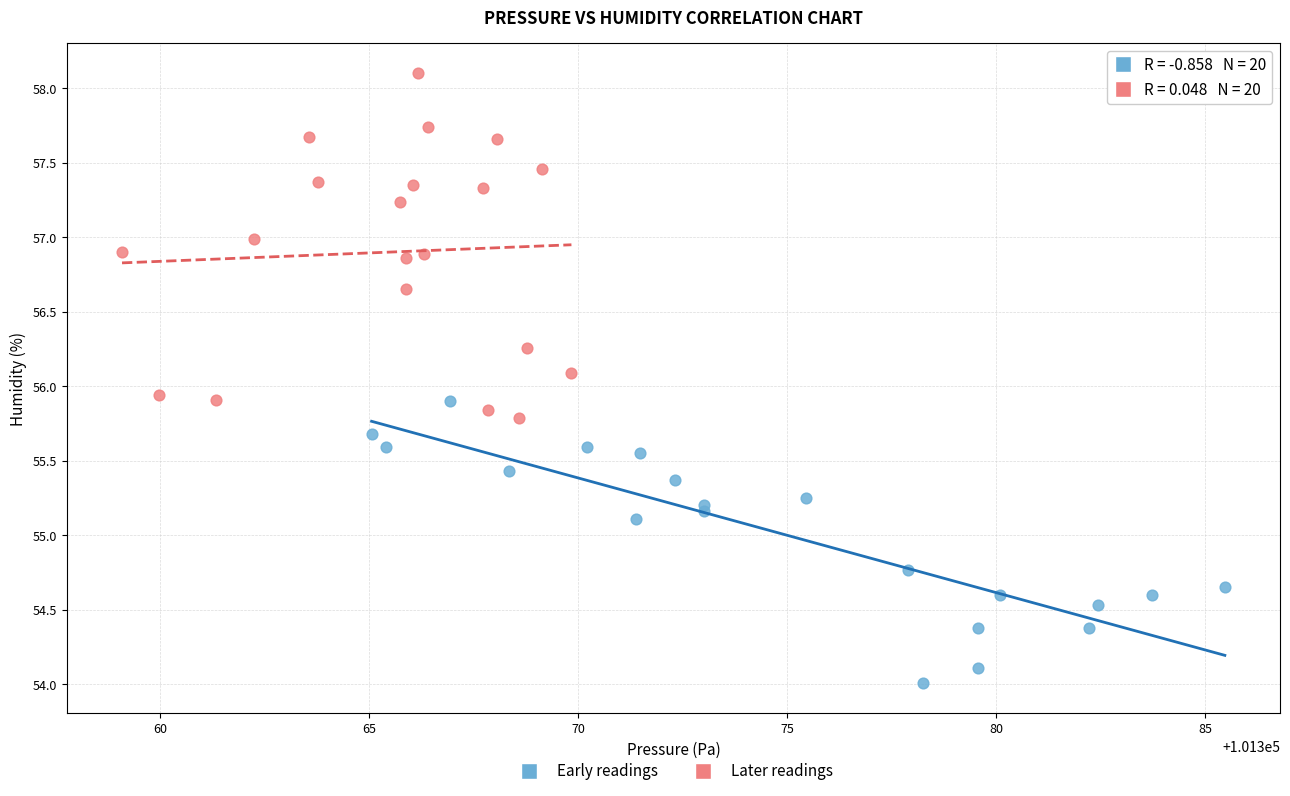

Which series reaches the minimum Y coordinate?

Early readings